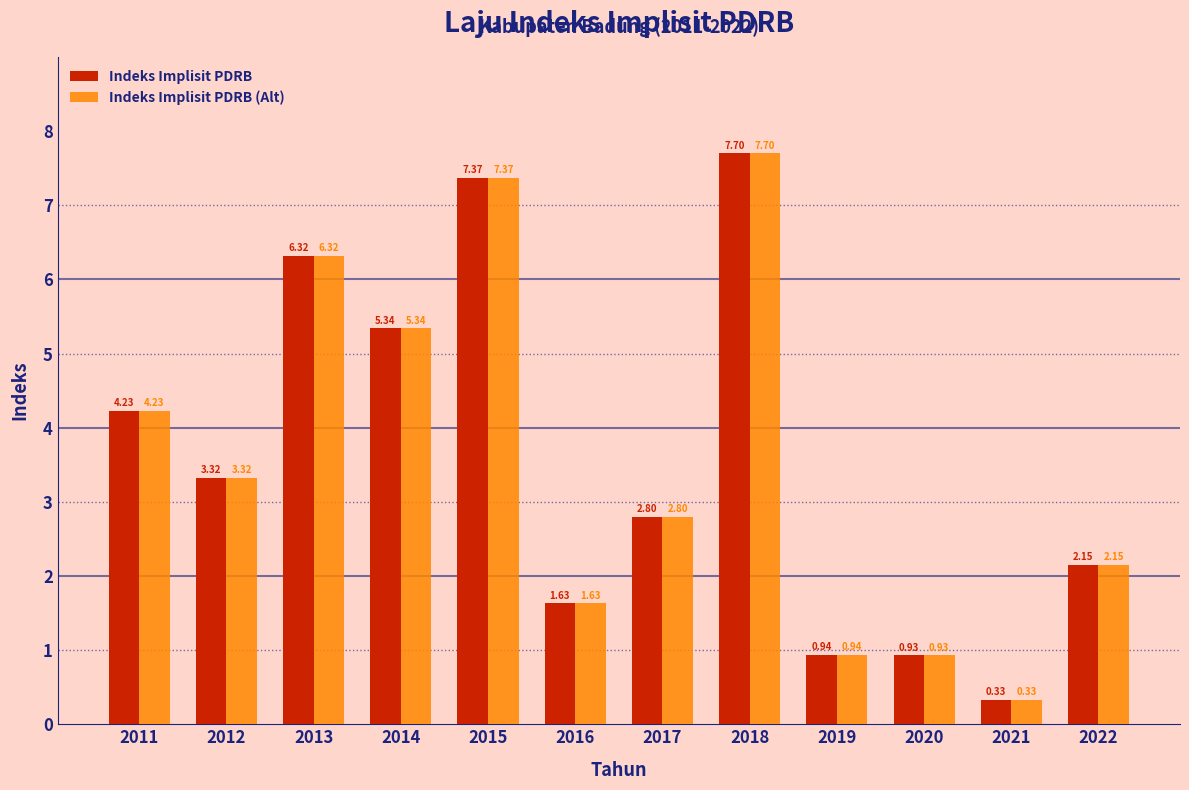

Is the value of Indeks Implisit PDRB at 2012 greater than the value of Indeks Implisit PDRB (Alt) at 2011?

No